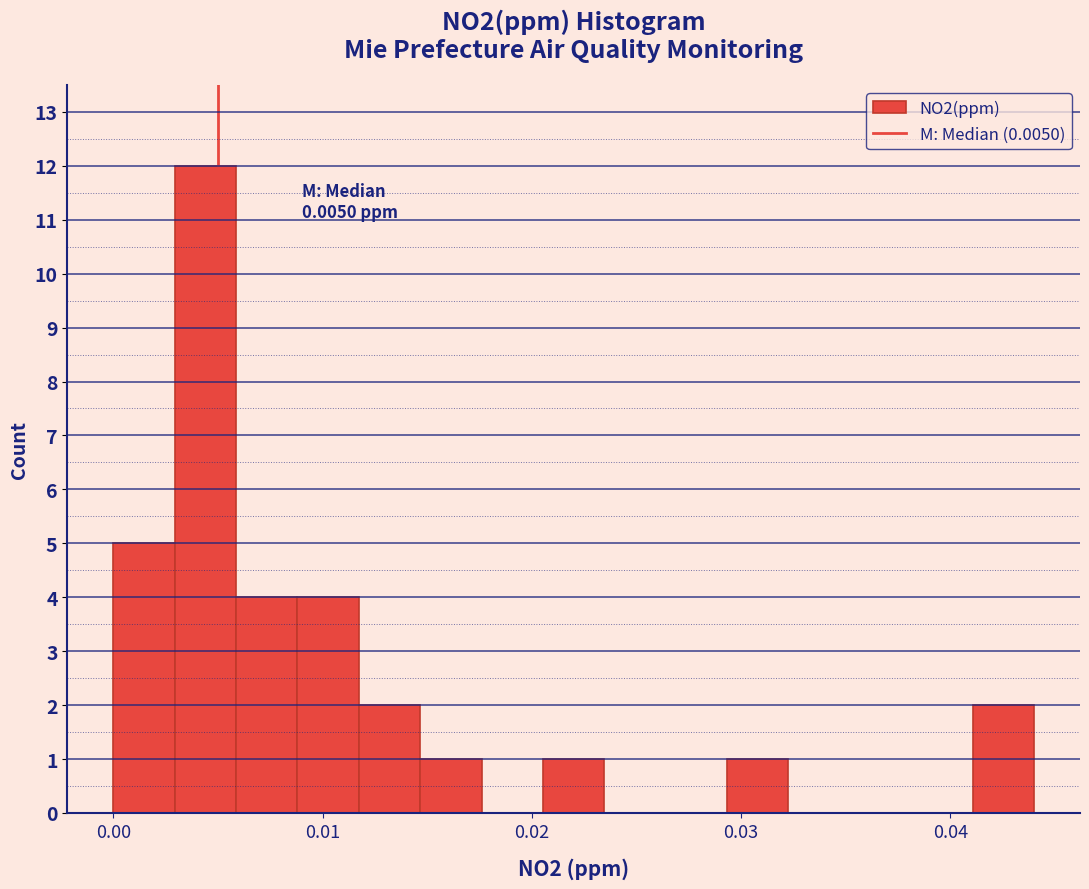

Read against the x-axis, roughly where is the centre of the tallest bar?

0.004